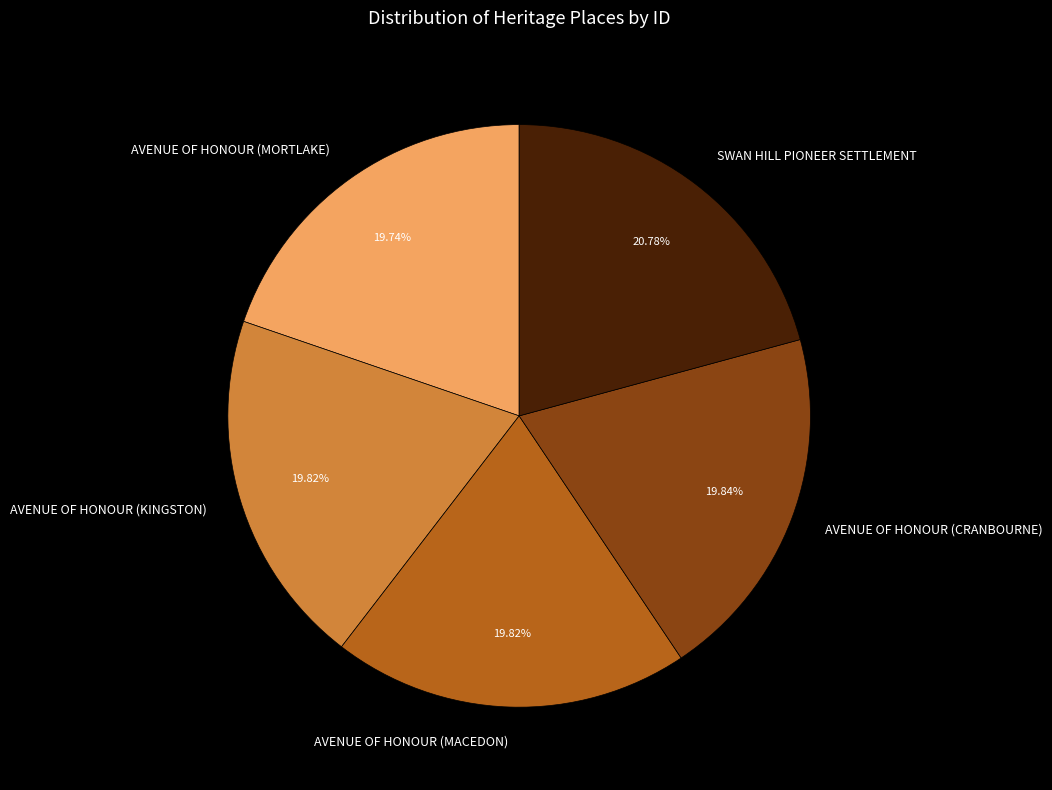

What percentage is NOT represented by AVENUE OF HONOUR (MACEDON)?

80.2%